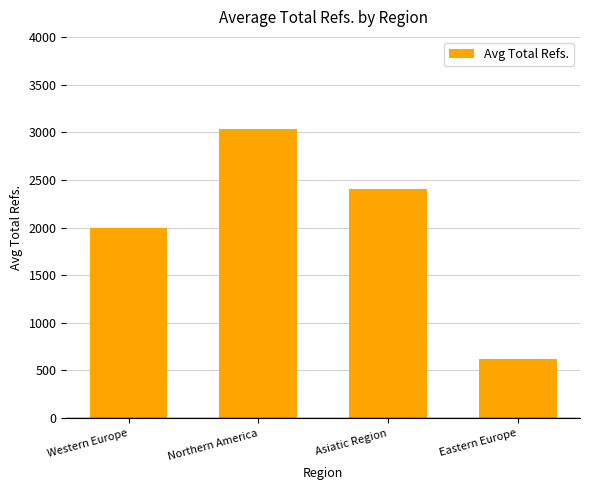

How many series are shown in this chart?

1